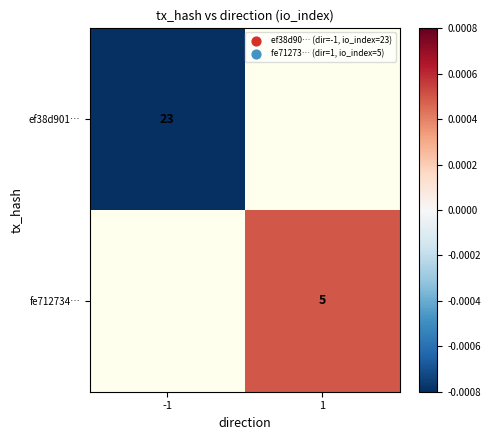

How many values in ef38d901… are below zero?

1